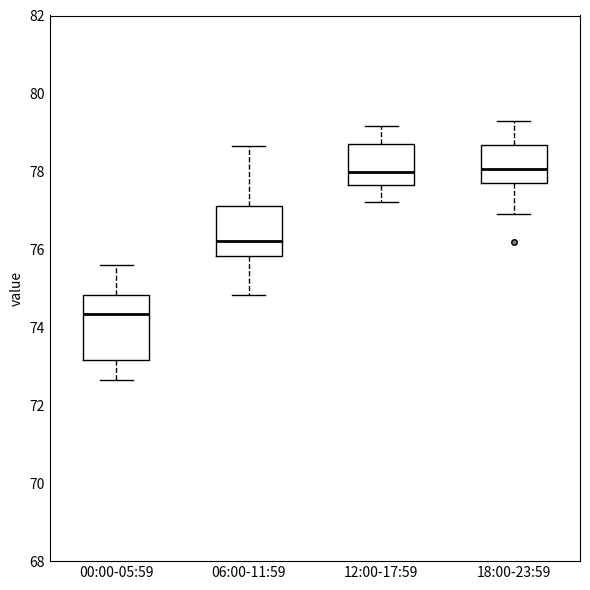

Where does the lower whisker of the box for 00:00-05:59 end on the y-axis? The values are not printed on the chart, so give them approximately, as read against the axis.

72.6